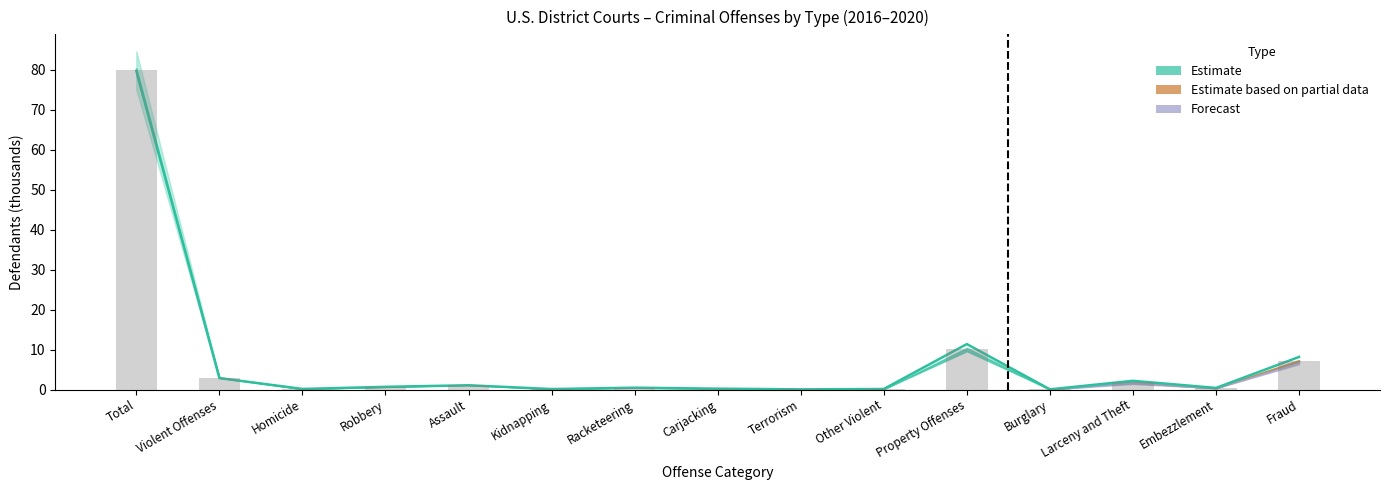

What is the average value of the Estimate (central line) series?

7.2